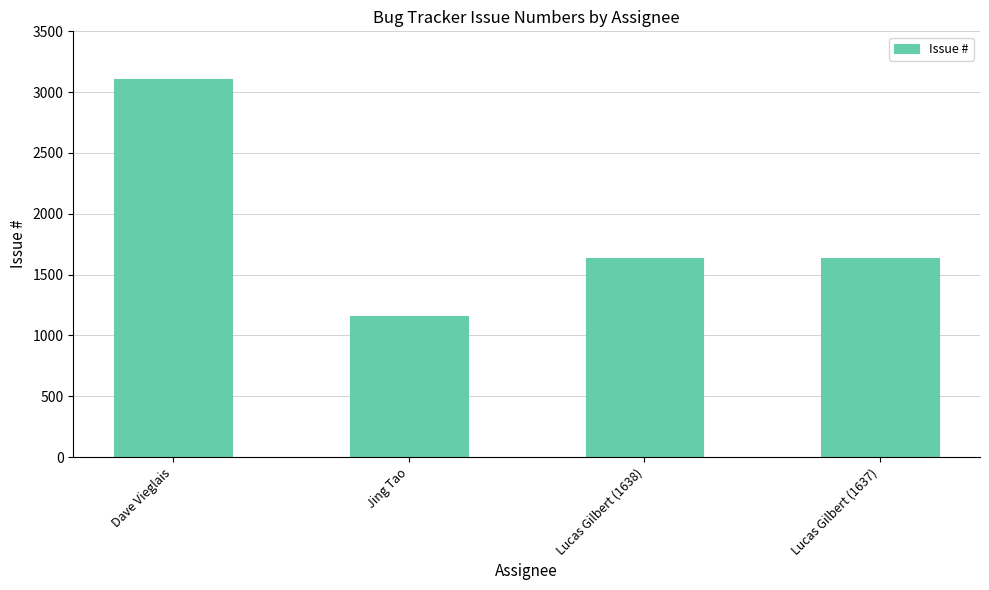

The value at Lucas Gilbert (1637) is 1637. True or false?

True